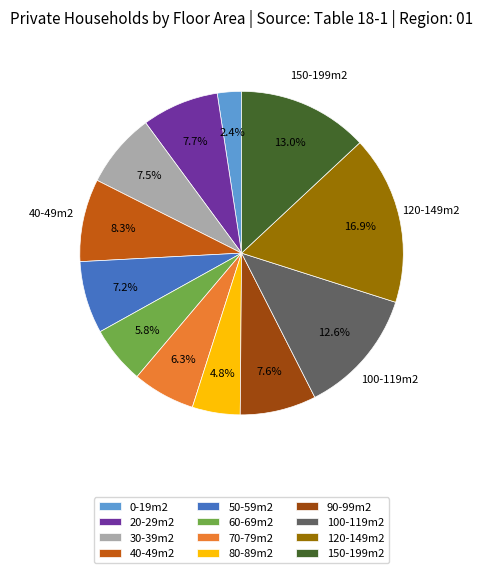

Does 0-19m2 represent more than half of the total?

No